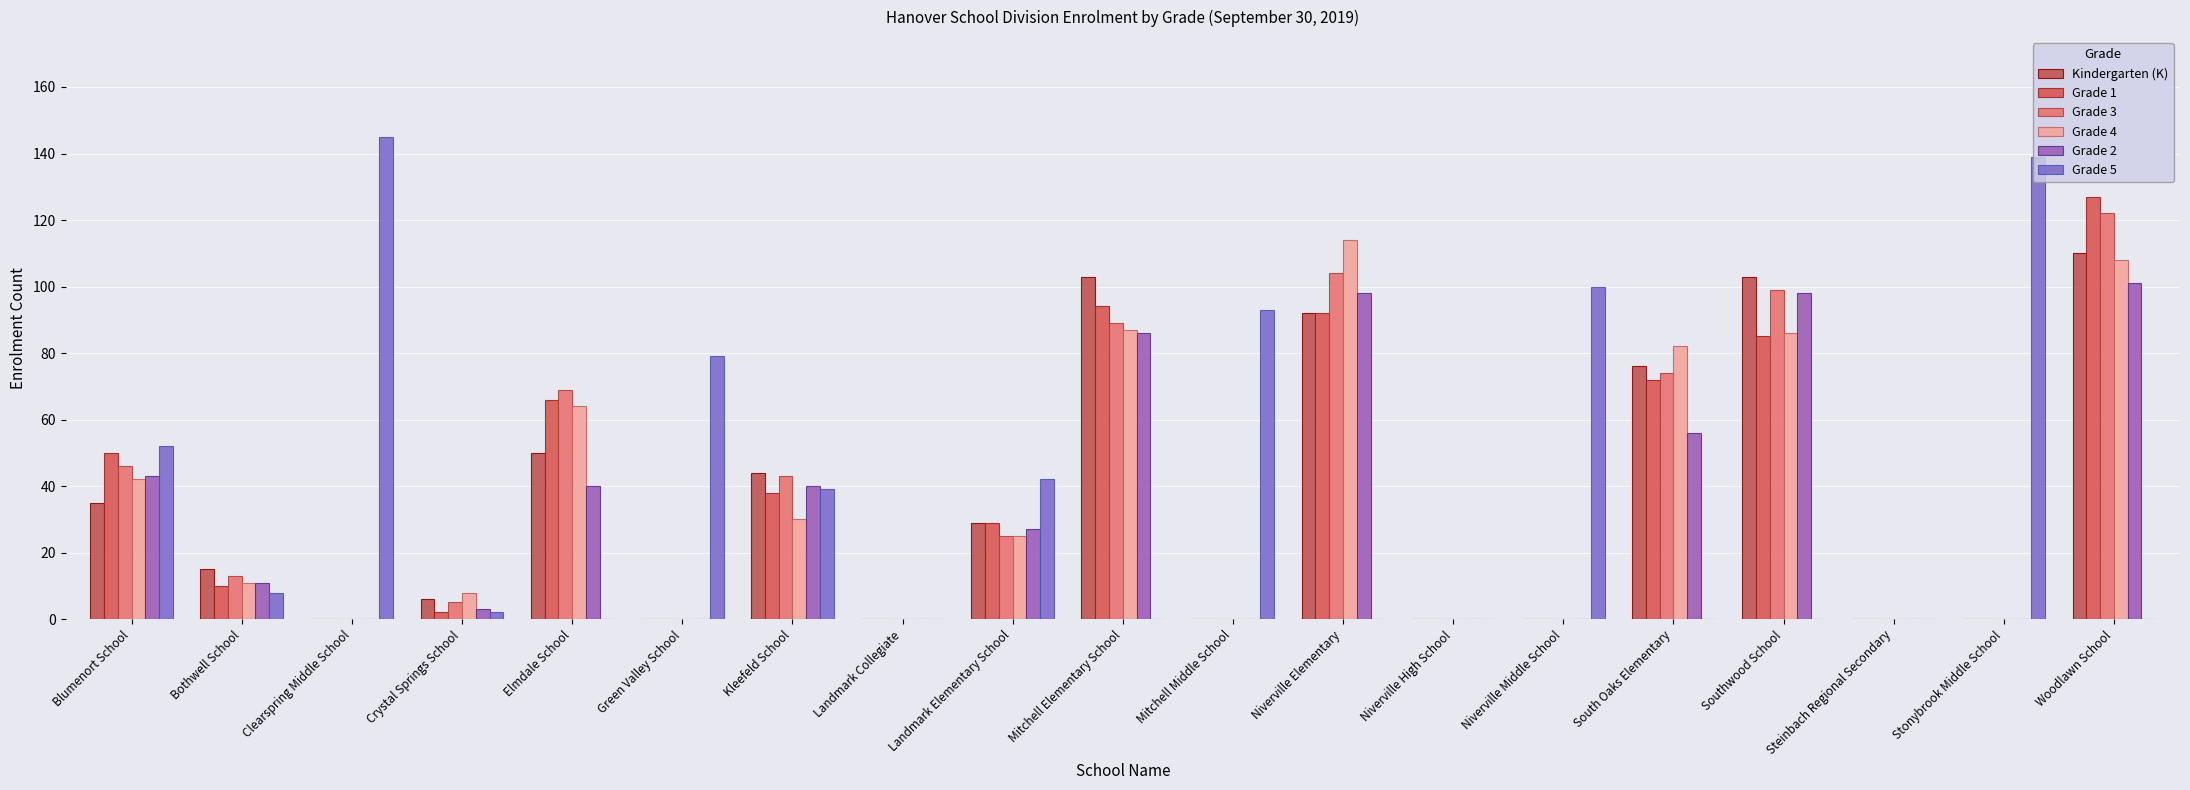

At which category is the sum across all series the highest?

Woodlawn School